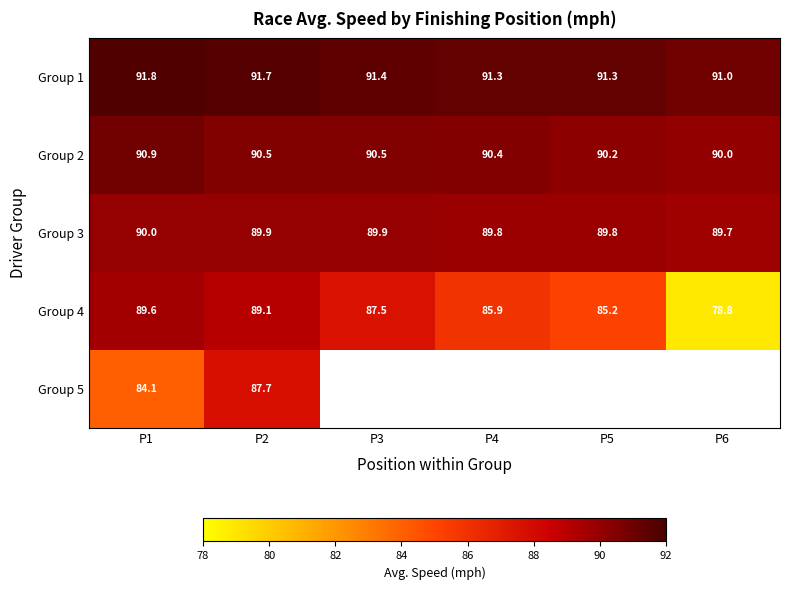

Which category has the lowest value across all series?

P6